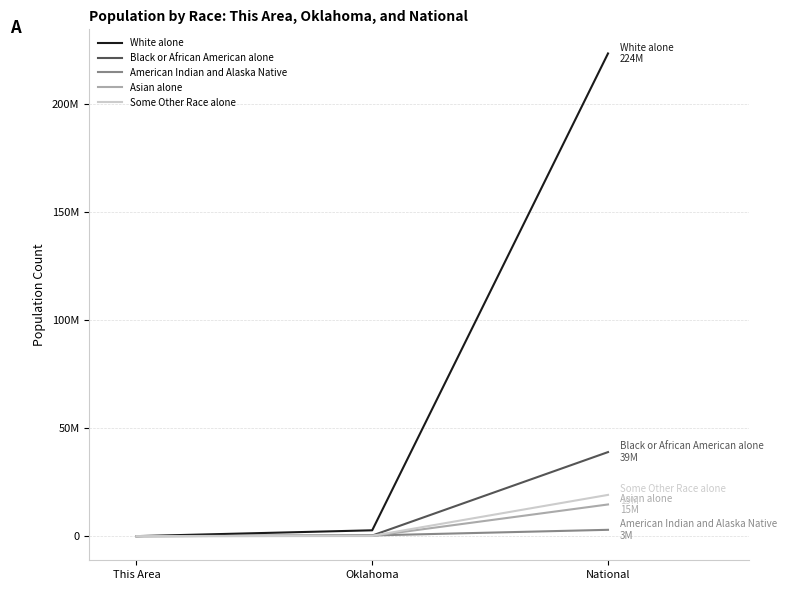

Reading right to left, list all the values displayed in this chart.

White alone: National=223553265	Oklahoma=2706845	This Area=3454
Black or African American alone: National=38929319	Oklahoma=277644	This Area=23
American Indian and Alaska Native: National=2932248	Oklahoma=321687	This Area=71
Asian alone: National=14674252	Oklahoma=65076	This Area=74
Some Other Race alone: National=19107368	Oklahoma=154409	This Area=7